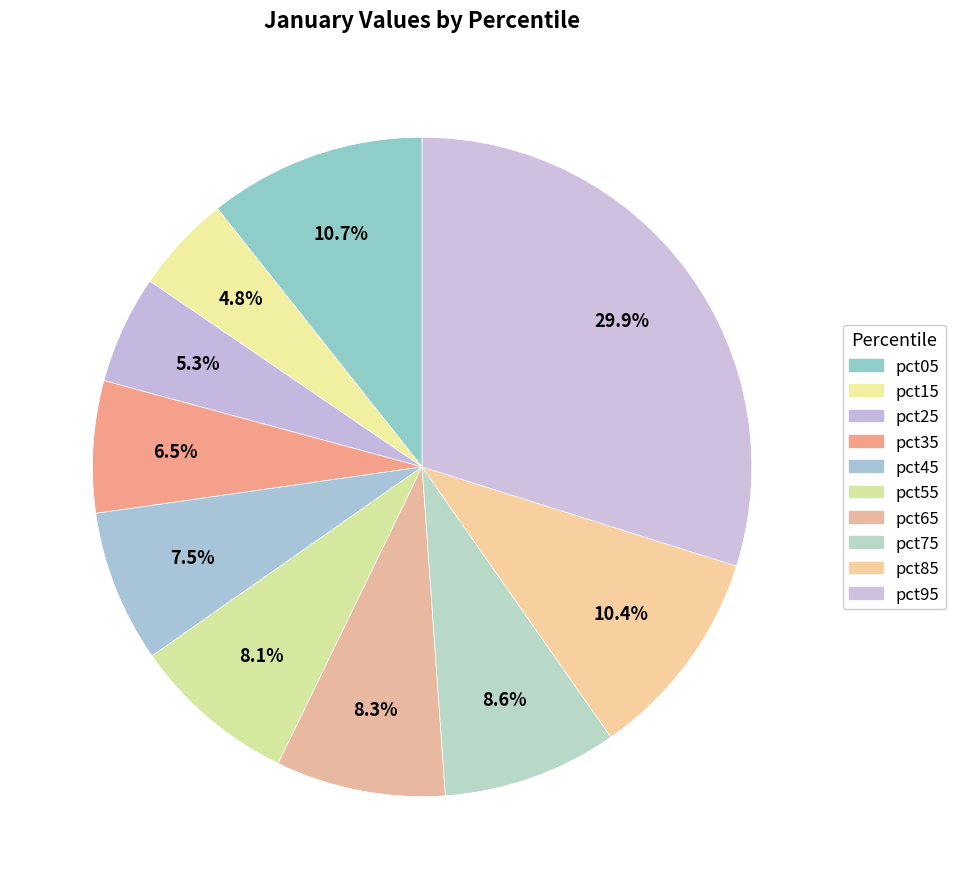

The pct65 slice represents 8% of the pie. True or false?

True